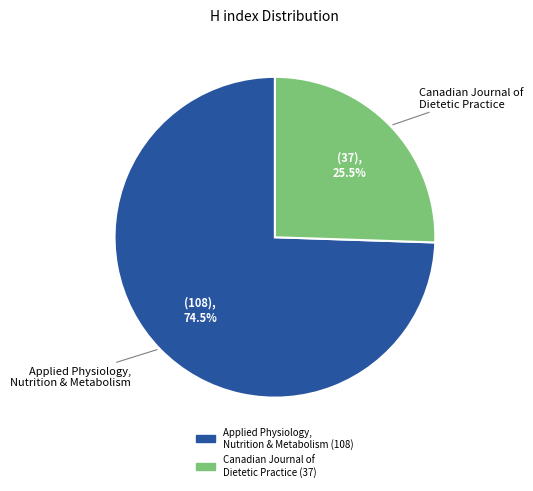

Is there a majority slice in this chart?

Yes